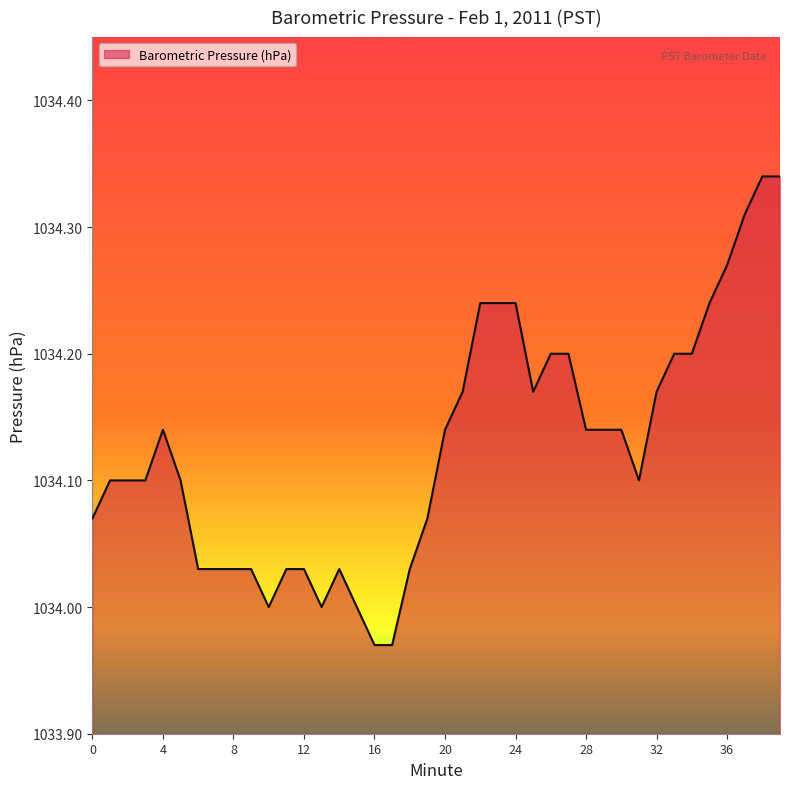

What is the difference between the maximum and minimum values?

0.4